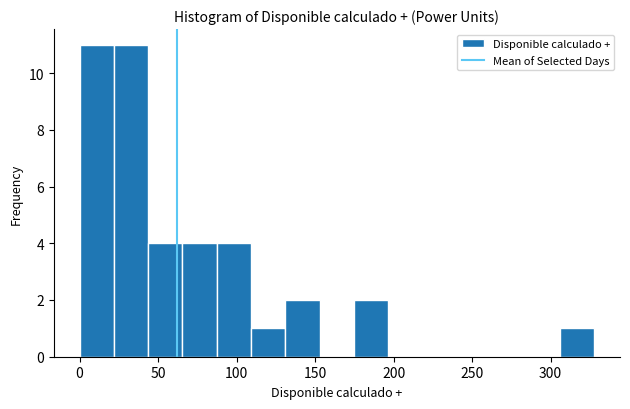

What is the height of the bar covering 175 to 195 on the x-axis? Neither the bar edges nor the heights are printed on the chart, so give them approximately, as read against the axes.

2